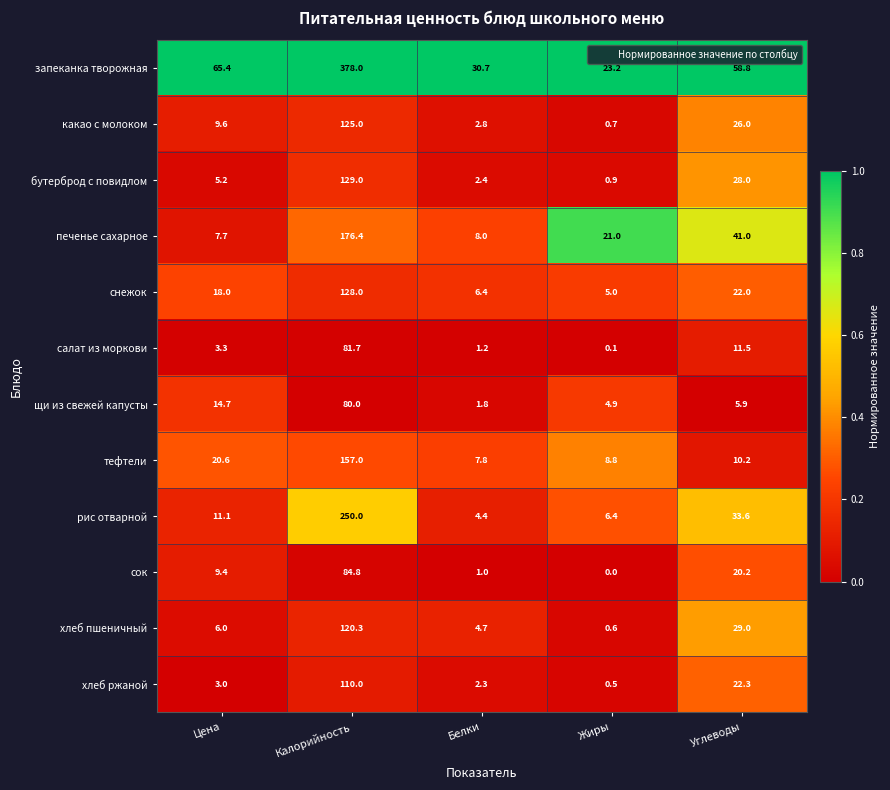

Which series has the widest spread of values?

запеканка творожная